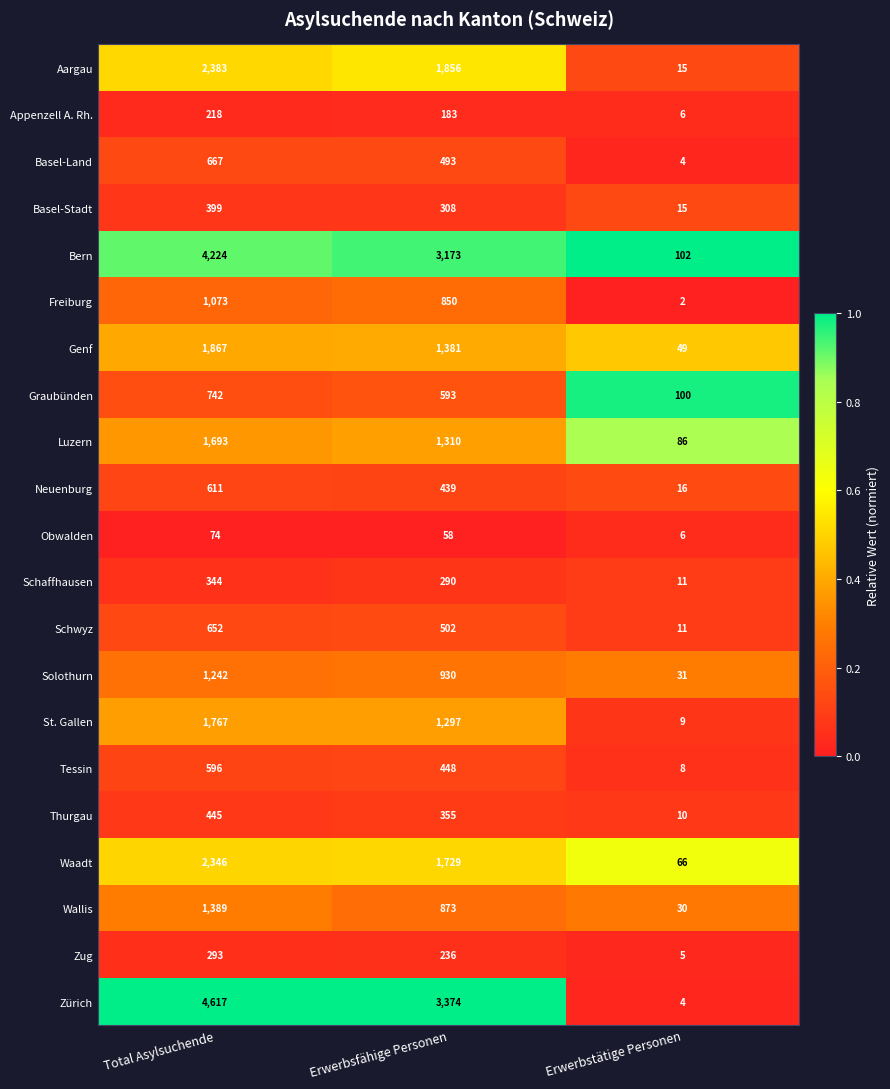

Which series has the widest spread of values?

Zürich